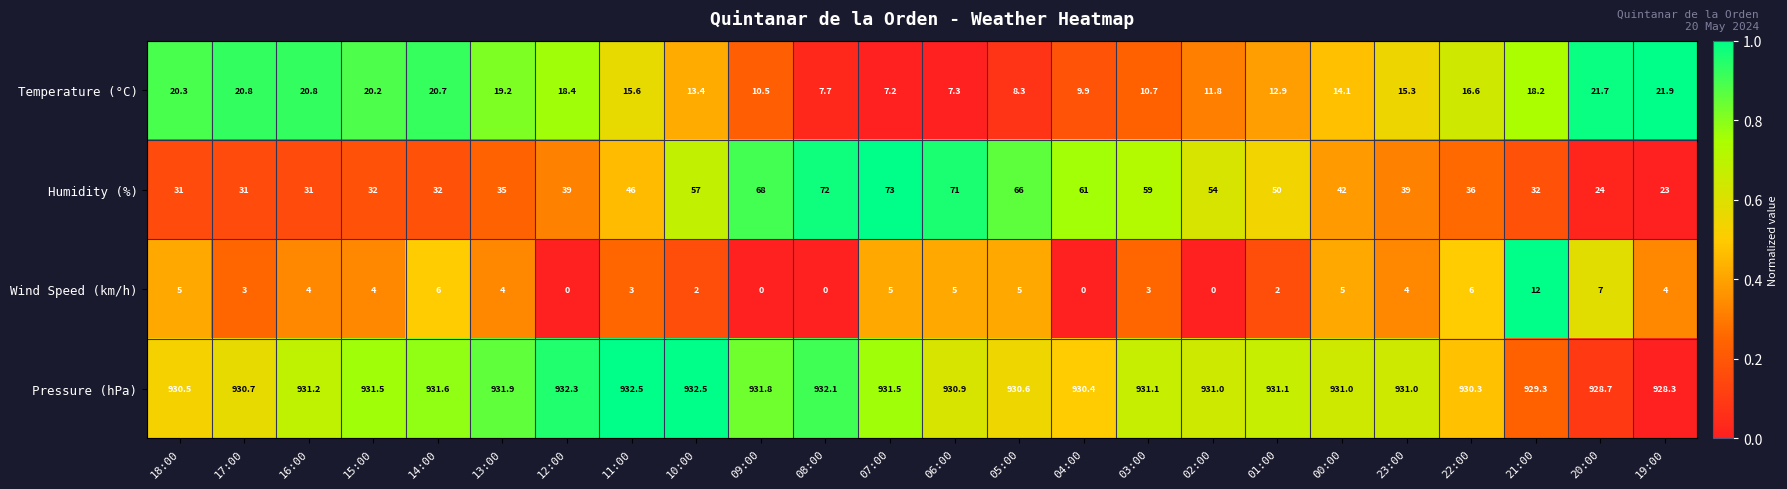

What is the difference between the second highest and minimum values in the Humidity (%) series?

49.0